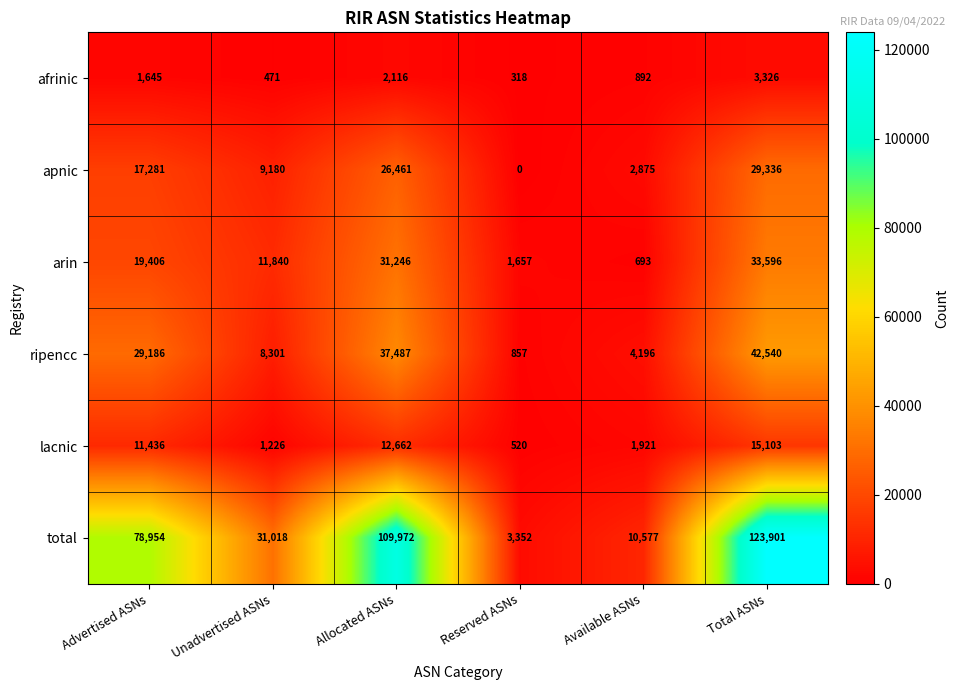

Is it true that ripencc equals 1585 at Available ASNs?

False